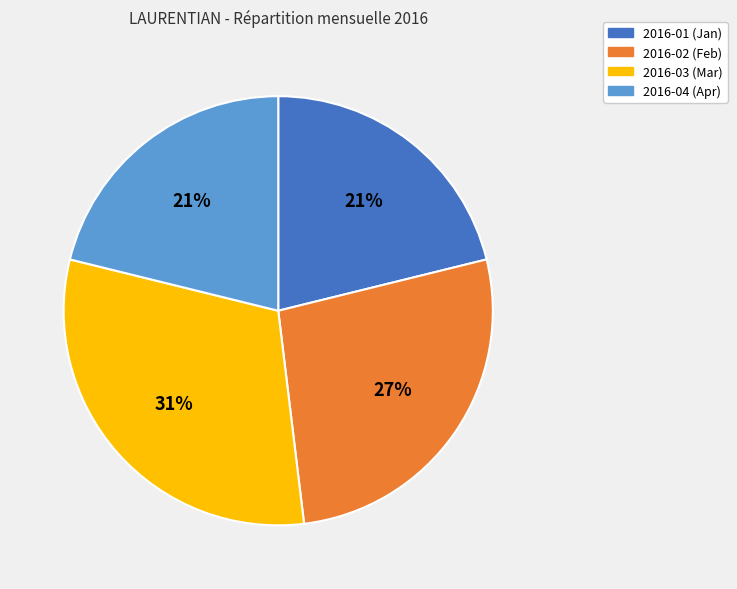

Between 2016-03 (Mar) and 2016-02 (Feb), which is larger?

2016-03 (Mar)